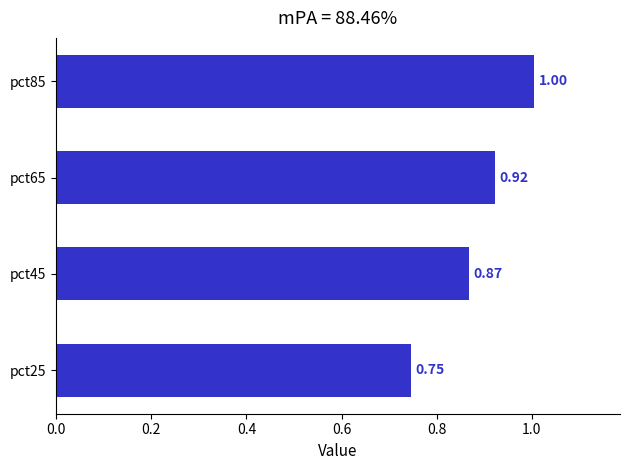

What is the sum of the values at pct65 and pct25?

1.7